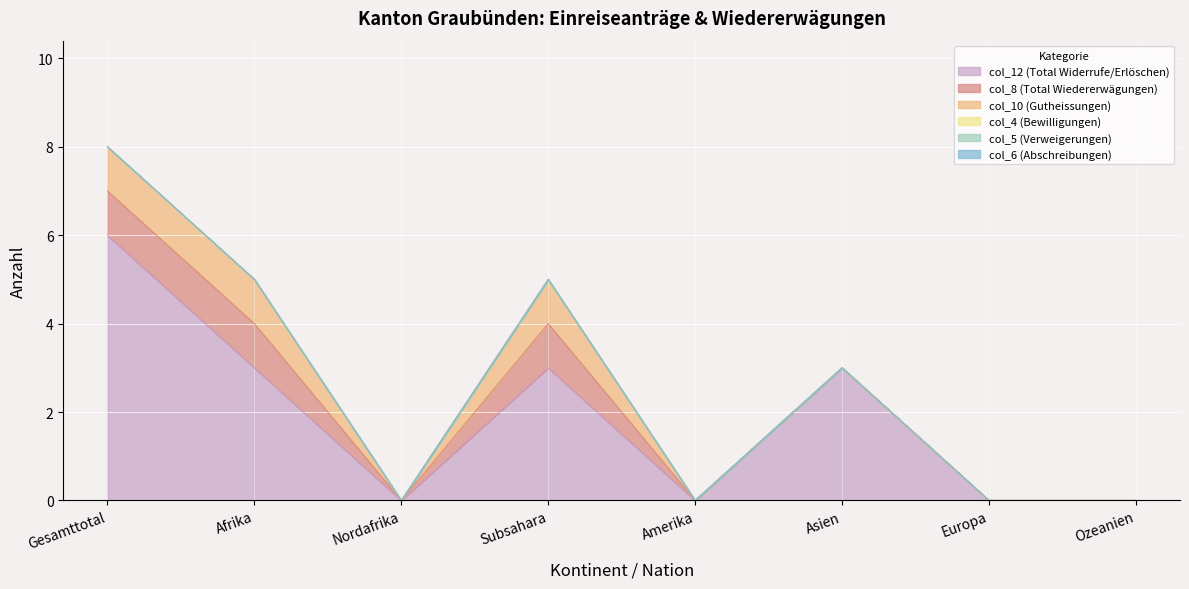

True or false: col_10 (Gutheissungen) has a value of 1 at Europa.

False